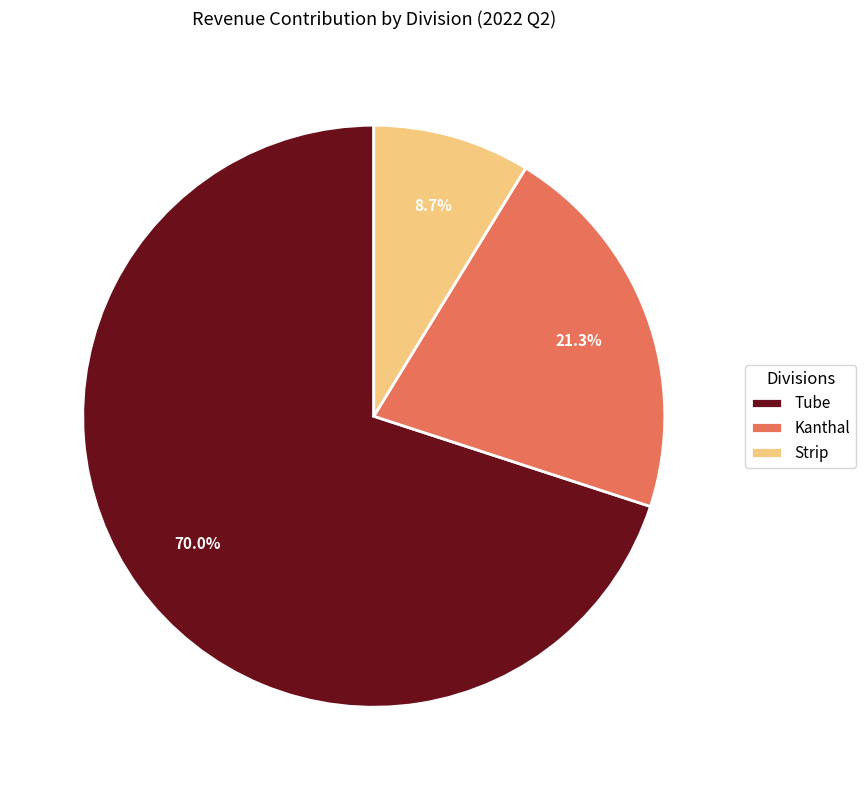

Which slice is the smallest?

Strip